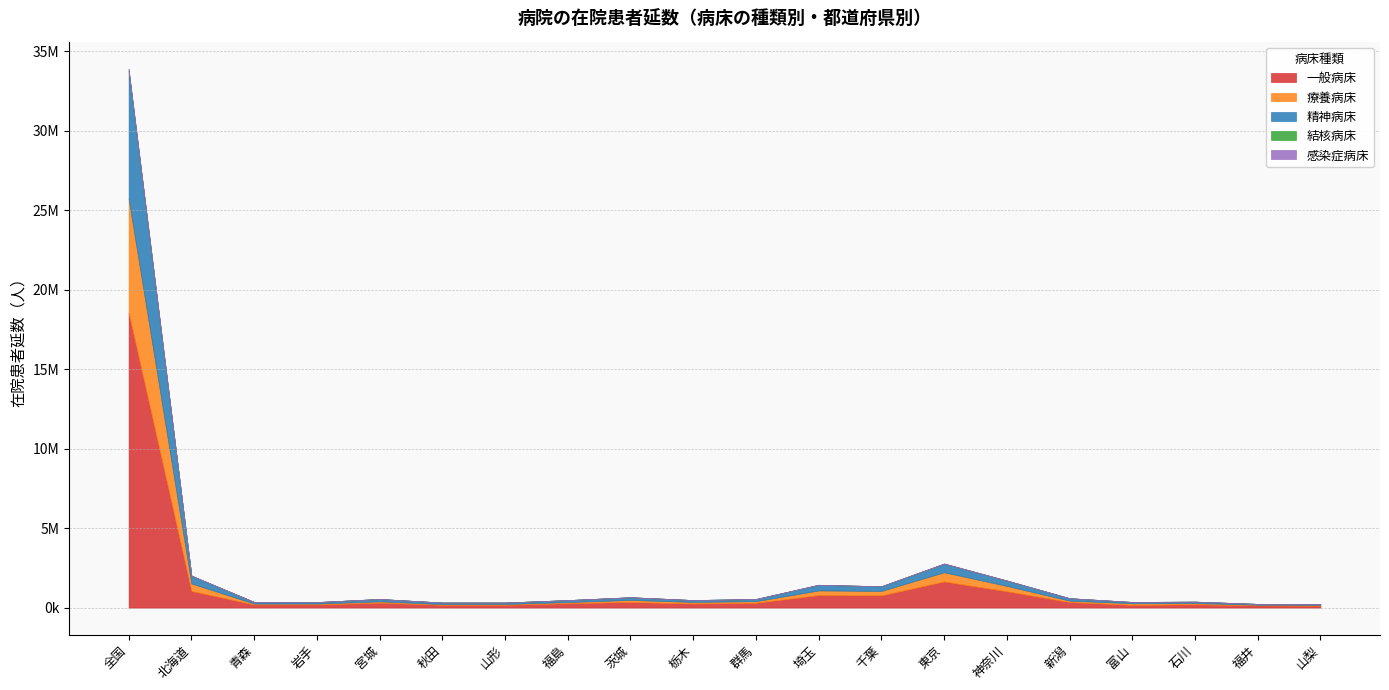

Reading right to left, what are all the values shown in this chart?

一般病床: 山梨=122539	福井=134252	石川=207354	富山=170072	新潟=350069	神奈川=1026164	東京=1642027	千葉=768527	埼玉=789289	群馬=302065	栃木=255758	茨城=351110	福島=275588	山形=174930	秋田=171398	宮城=310806	岩手=199743	青森=194958	北海道=1045543	全国=18543530
療養病床: 山梨=50972	福井=45825	石川=76217	富山=102588	新潟=85904	神奈川=340309	東京=582212	千葉=278277	埼玉=290584	群馬=102679	栃木=100639	茨城=130995	福島=70934	山形=53624	秋田=48519	宮城=81524	岩手=54521	青森=56893	北海道=475543	全国=7175484
精神病床: 山梨=53978	福井=53319	石川=91571	富山=81992	新潟=155245	神奈川=335020	東京=536591	千葉=293393	埼玉=353962	群馬=134822	栃木=117519	茨城=168222	福島=125095	山形=90574	秋田=98892	宮城=149115	岩手=93510	青森=104487	北海道=489083	全国=8035129
結核病床: 山梨=34	福井=46	石川=329	富山=95	新潟=0	神奈川=927	東京=4680	千葉=787	埼玉=761	群馬=627	栃木=465	茨城=564	福島=217	山形=0	秋田=258	宮城=334	岩手=216	青森=182	北海道=702	全国=30963
感染症病床: 山梨=1166	福井=913	石川=1347	富山=702	新潟=688	神奈川=3957	東京=14930	千葉=4219	埼玉=4813	群馬=1932	栃木=766	茨城=1969	福島=1574	山形=845	秋田=302	宮城=1312	岩手=561	青森=1076	北海道=4802	全国=114619